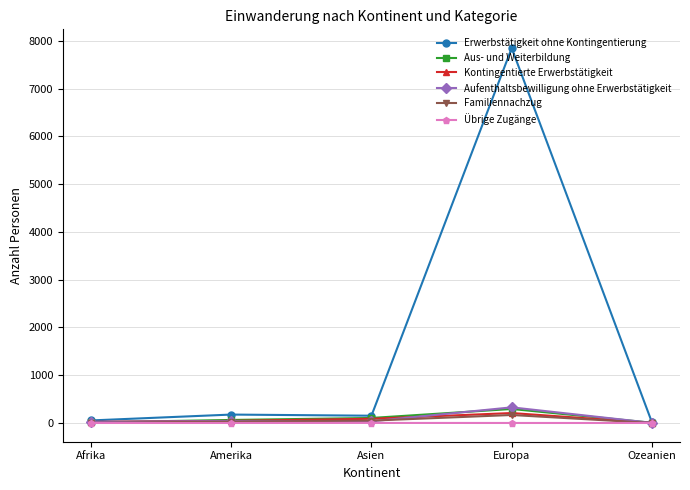

In Aufenthaltsbewilligung ohne Erwerbstätigkeit, how many points are lower than both neighbors (excluding endpoints)?

1